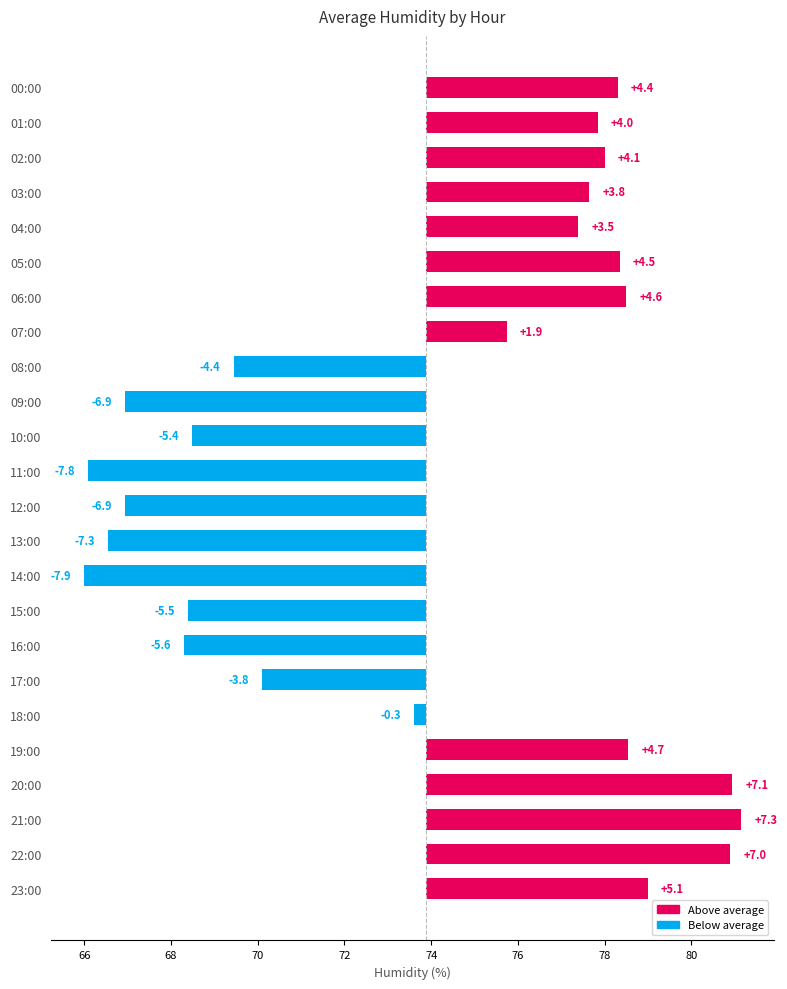

What is the difference between the maximum and second lowest values?

15.1